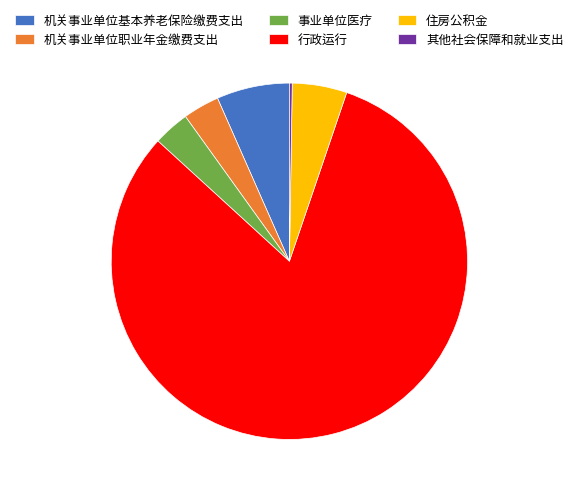

Between 机关事业单位基本养老保险缴费支出 and 住房公积金, which is larger?

机关事业单位基本养老保险缴费支出